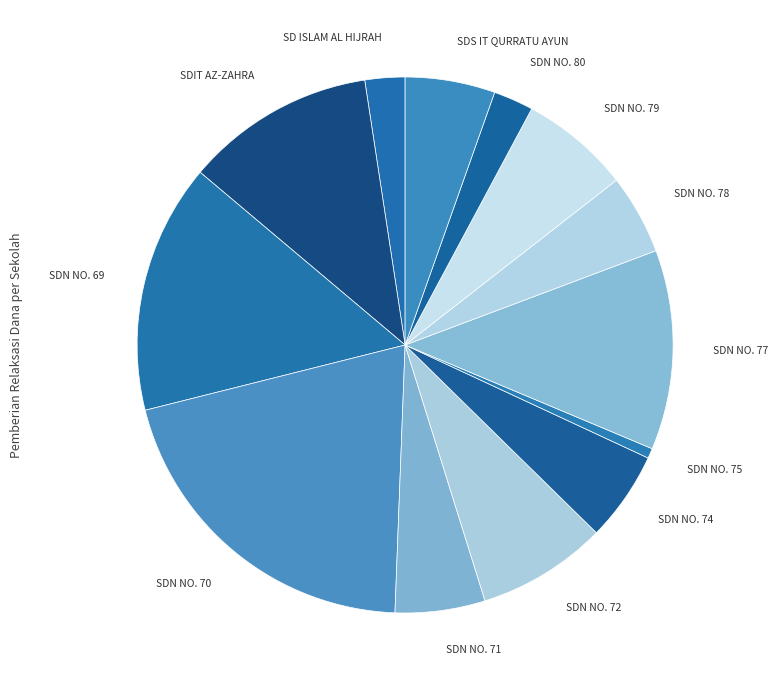

Which slice is the smallest?

SDN NO. 75